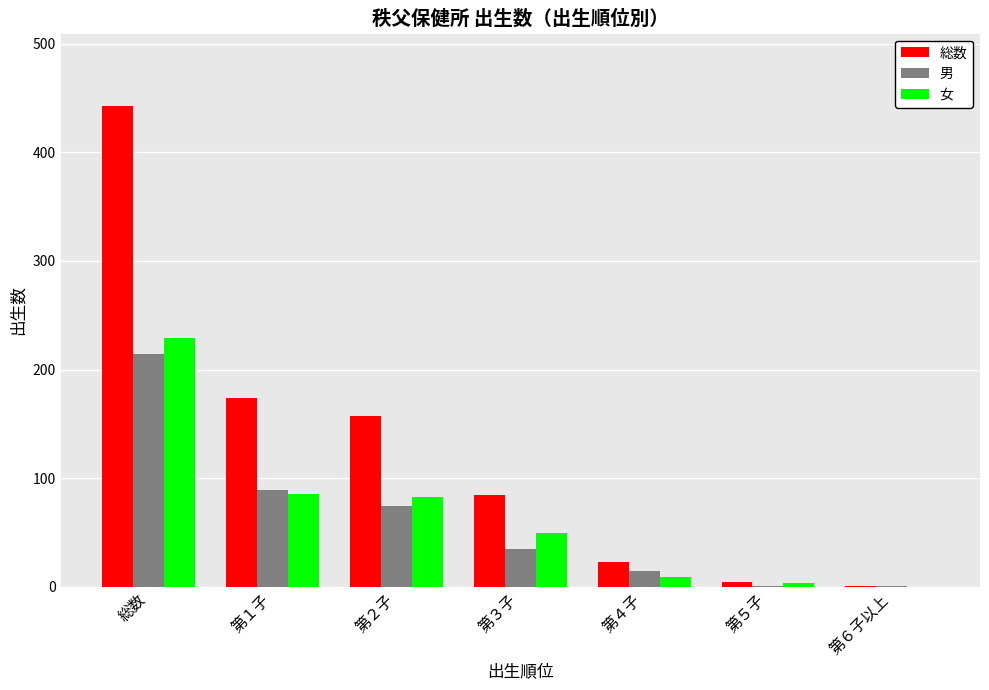

How many distinct data groups are displayed?

3